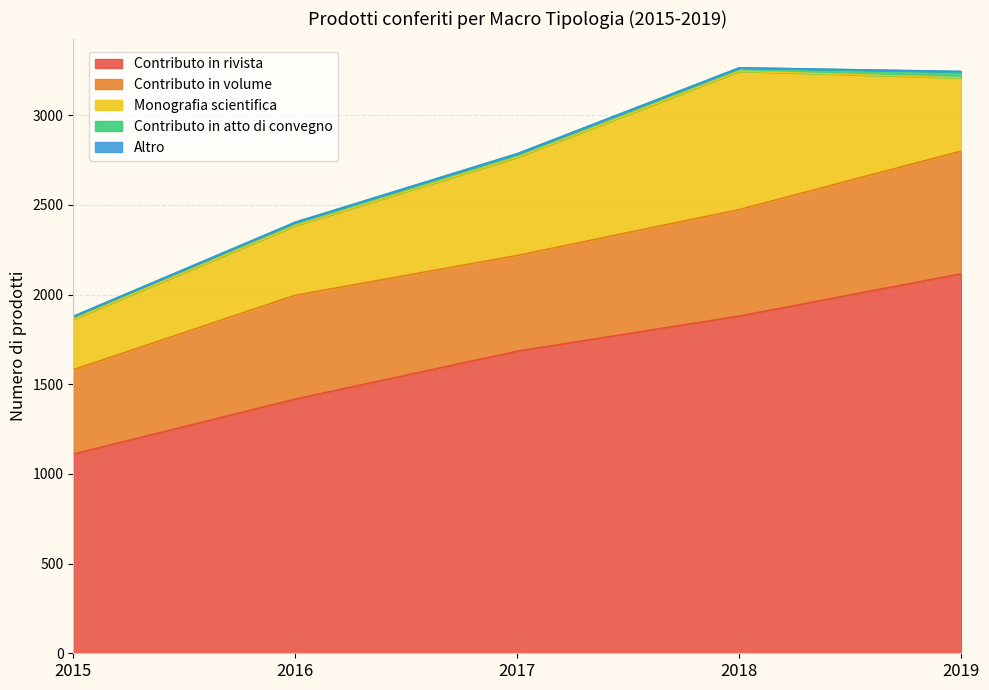

The value of Contributo in atto di convegno at 2019 is 7. True or false?

False